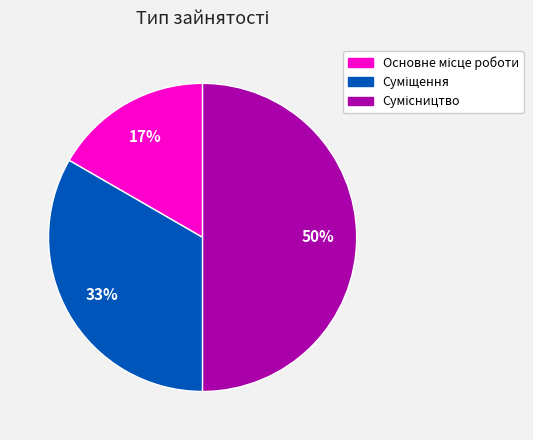

To the nearest percent, what is the difference between the largest and smallest slice percentages?

33%